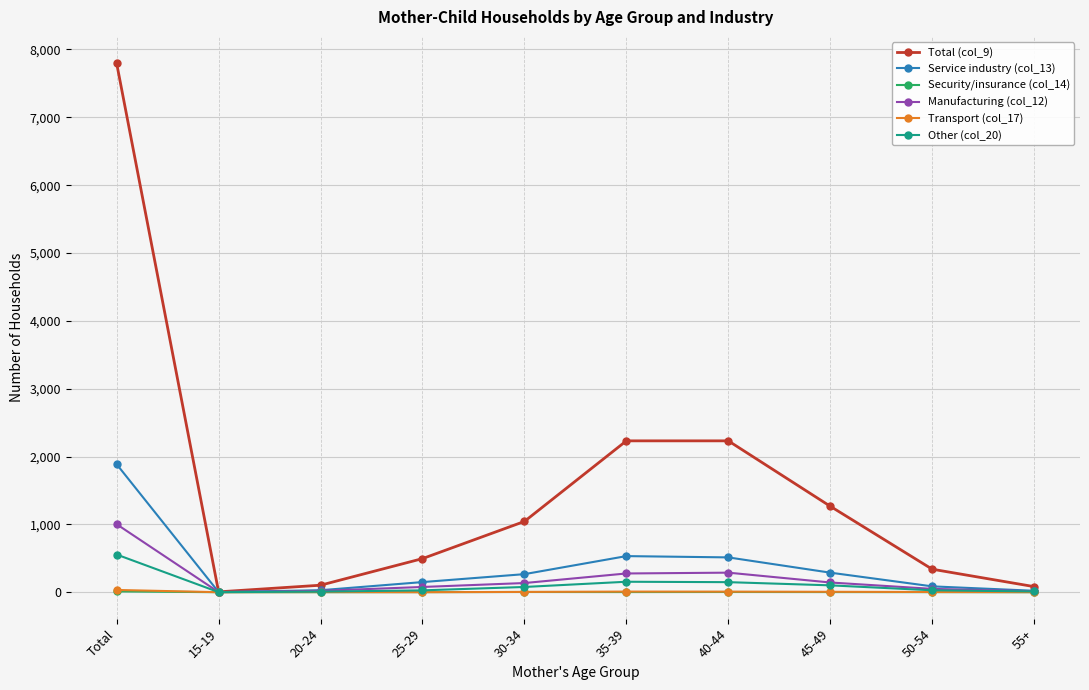

True or false: Total (col_9) has more than 1 points higher than both neighbors.

False